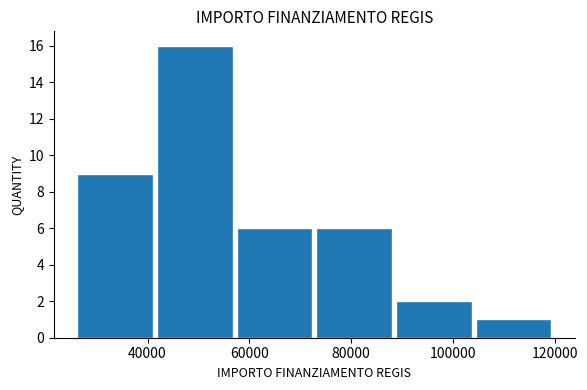

Which range on the x-axis has the tallest bar?

42000 to 58000